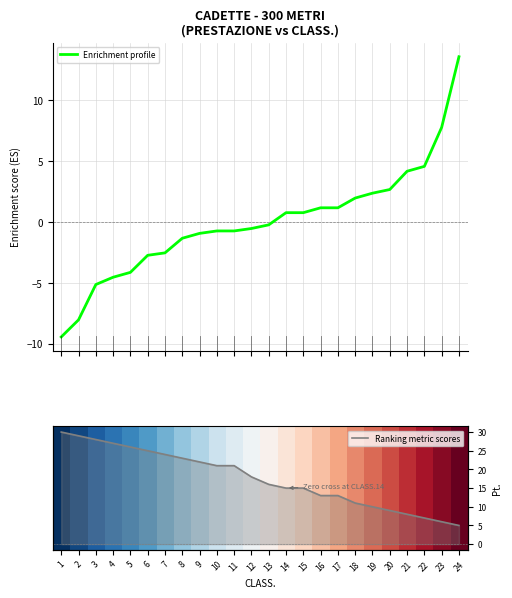

What is the maximum value for Enrichment profile?

13.6